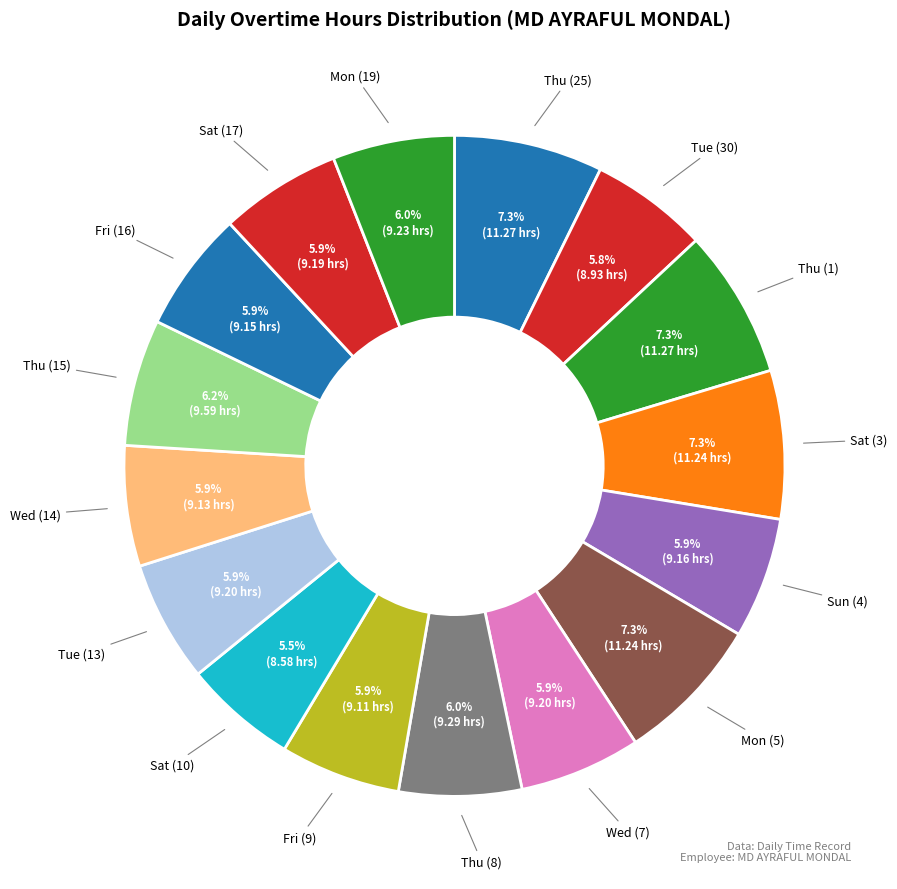

Approximately how many times larger is the value at Fri (9) compared to Wed (7)?

1.0